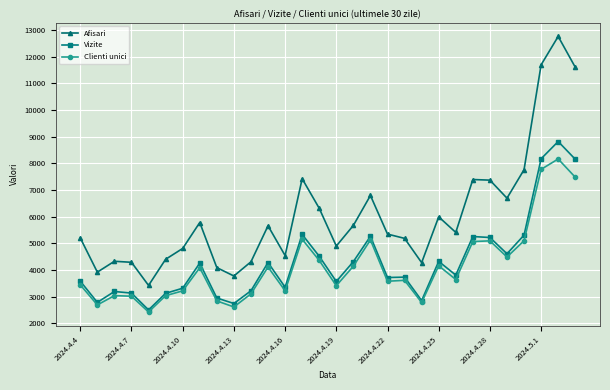

True or false: Clienti unici has more than 1 interior local peaks.

True